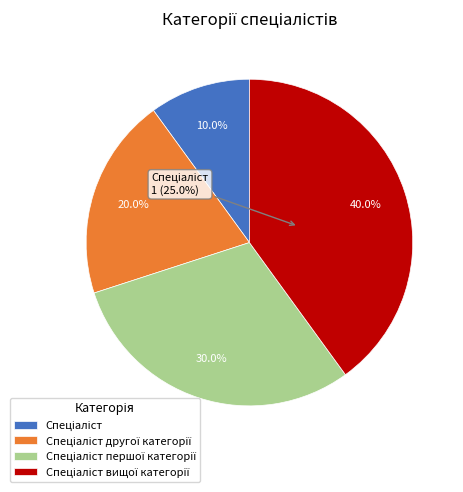

The Спеціаліст slice represents 1% of the pie. True or false?

False